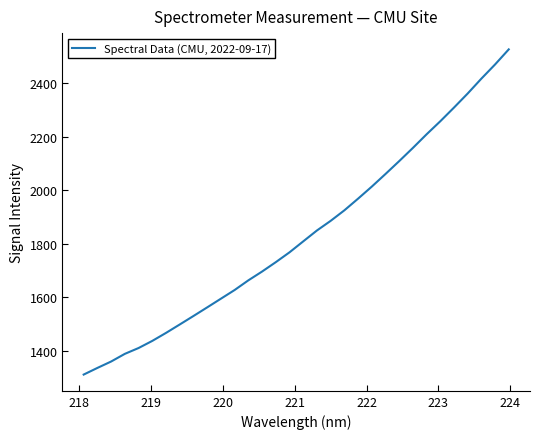

What is the sum of all values?

58726.3